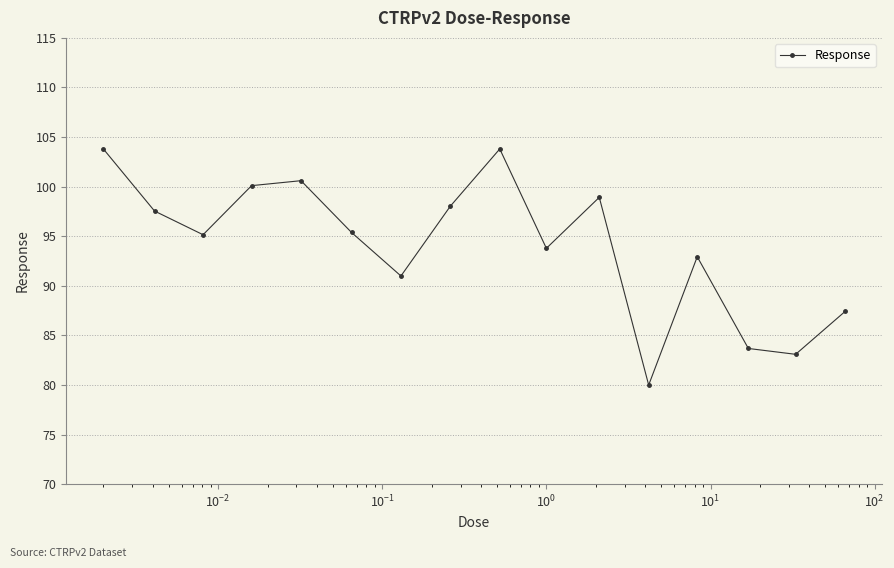

How many interior local valleys (lower than both neighbors) does the data have?

5